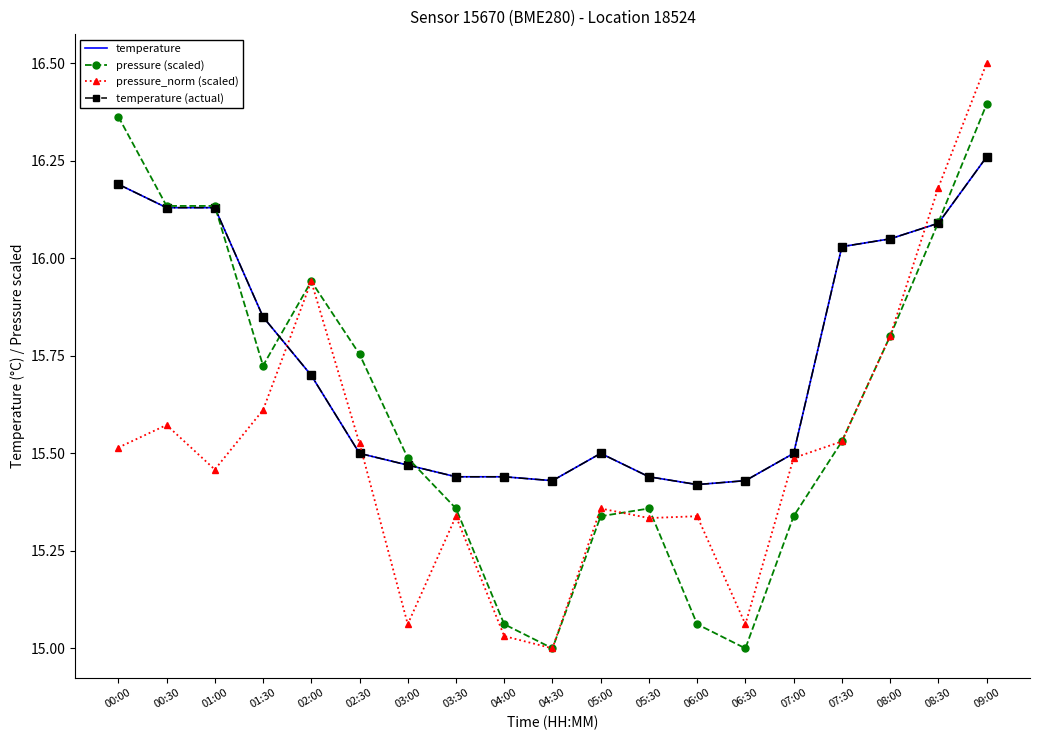

What are all the series names shown in the legend?

temperature, pressure (scaled), pressure_norm (scaled), temperature (actual)